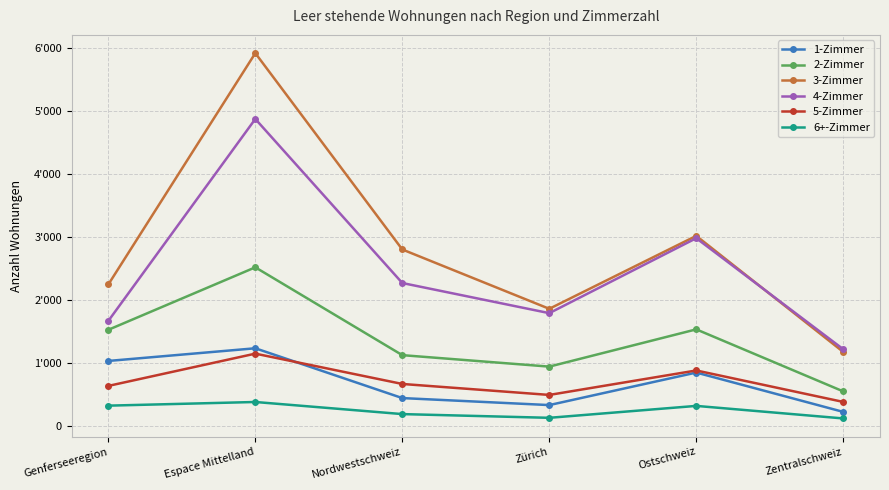

Where is 1-Zimmer nearest to the value 725?

Ostschweiz